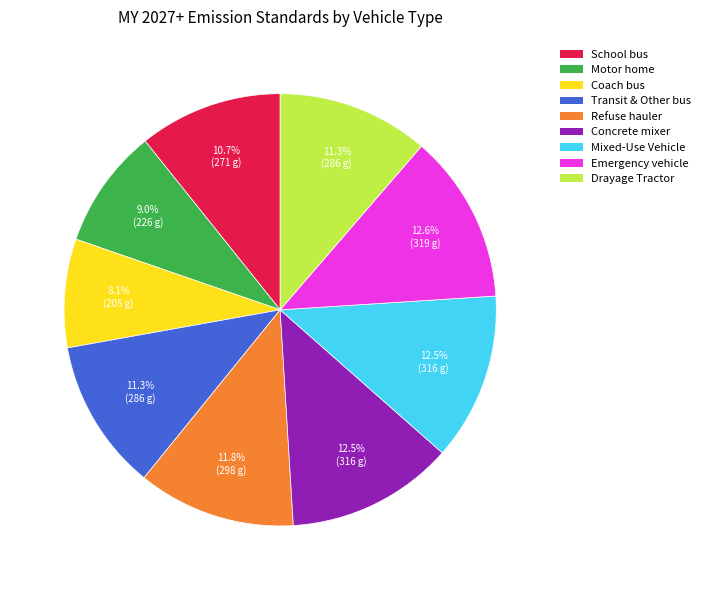

Which slice is the smallest?

Coach bus